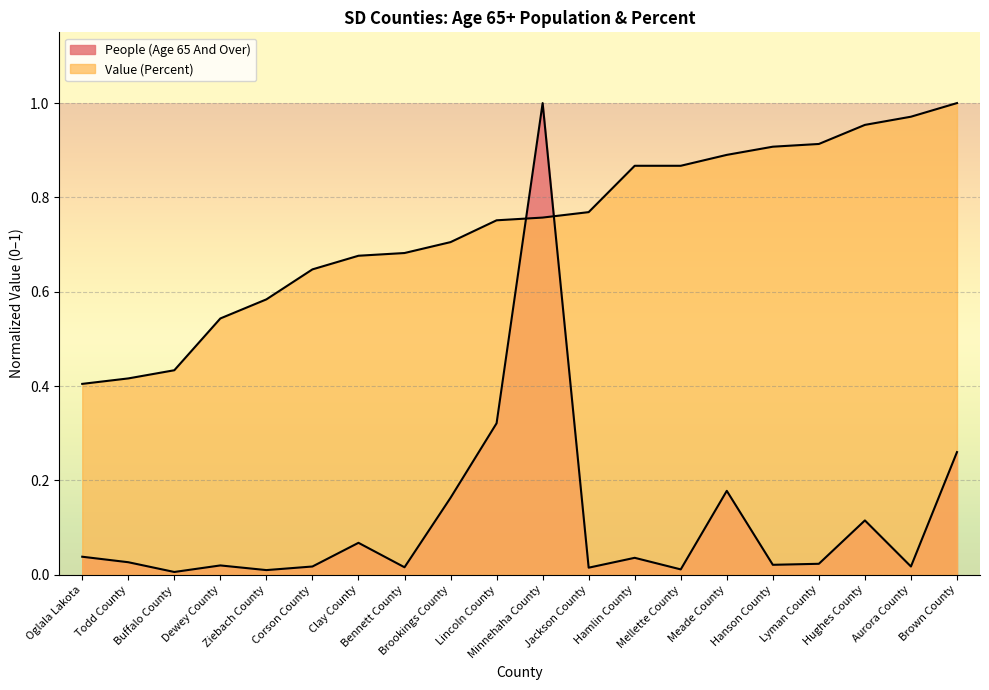

What are all the series names shown in the legend?

People (Age 65 And Over), Value (Percent)